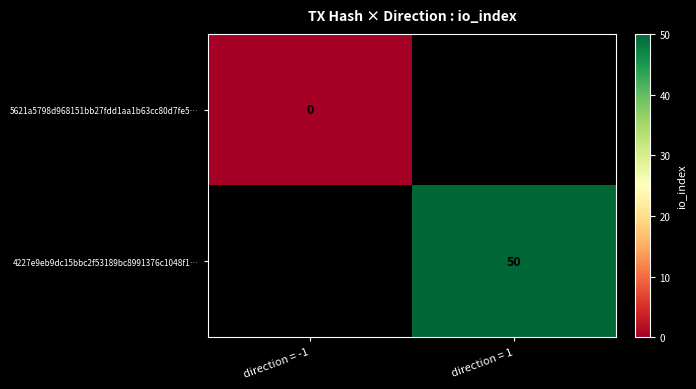

True or false: 4227e9eb9dc15bbc2f53189bc8991376c1048f1… has a value of 50 at direction = 1.

True